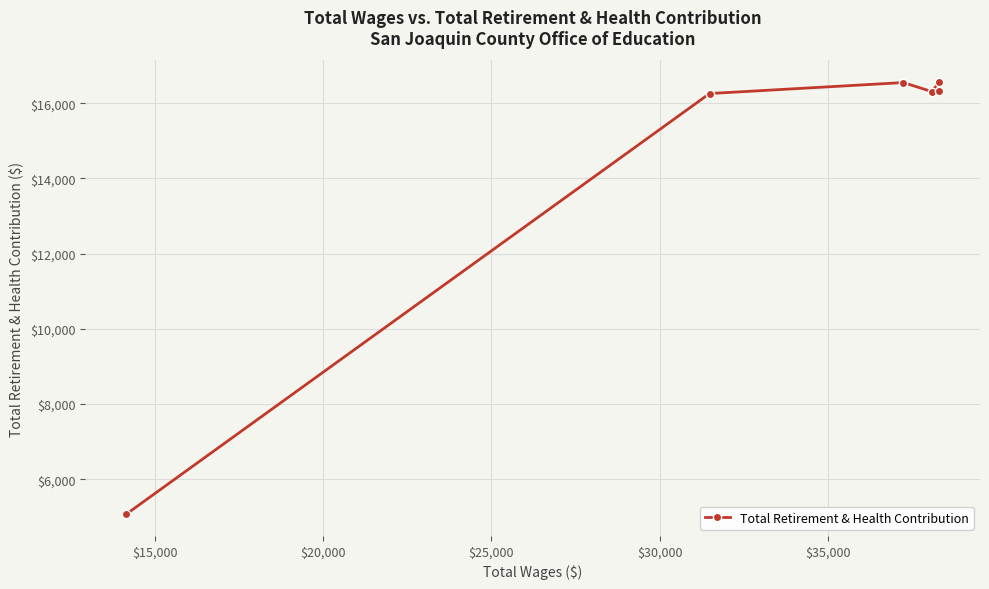

What is the maximum value shown in the chart?

16563